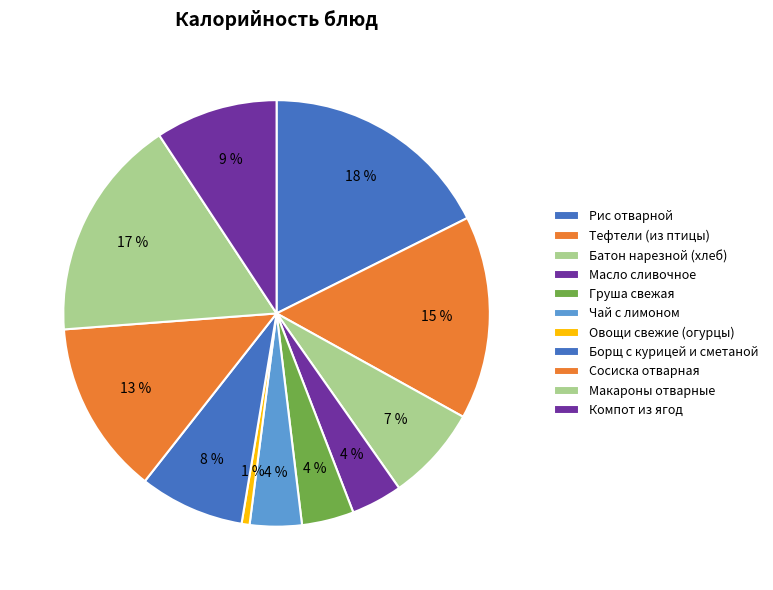

Is it true that Рис отварной is 33% of the pie?

False